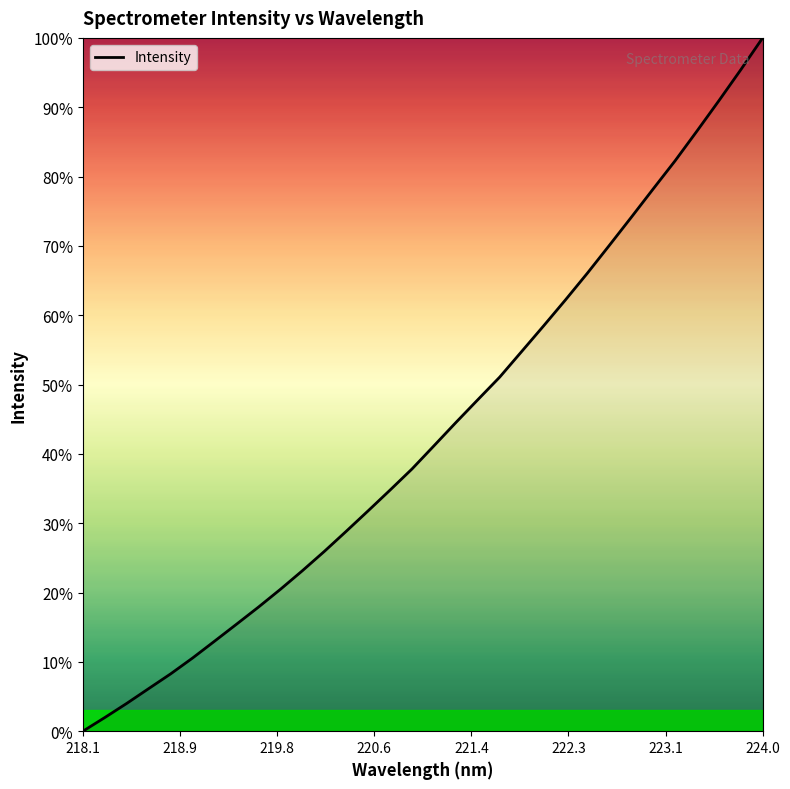

What is the difference between the maximum and minimum values?

100.0